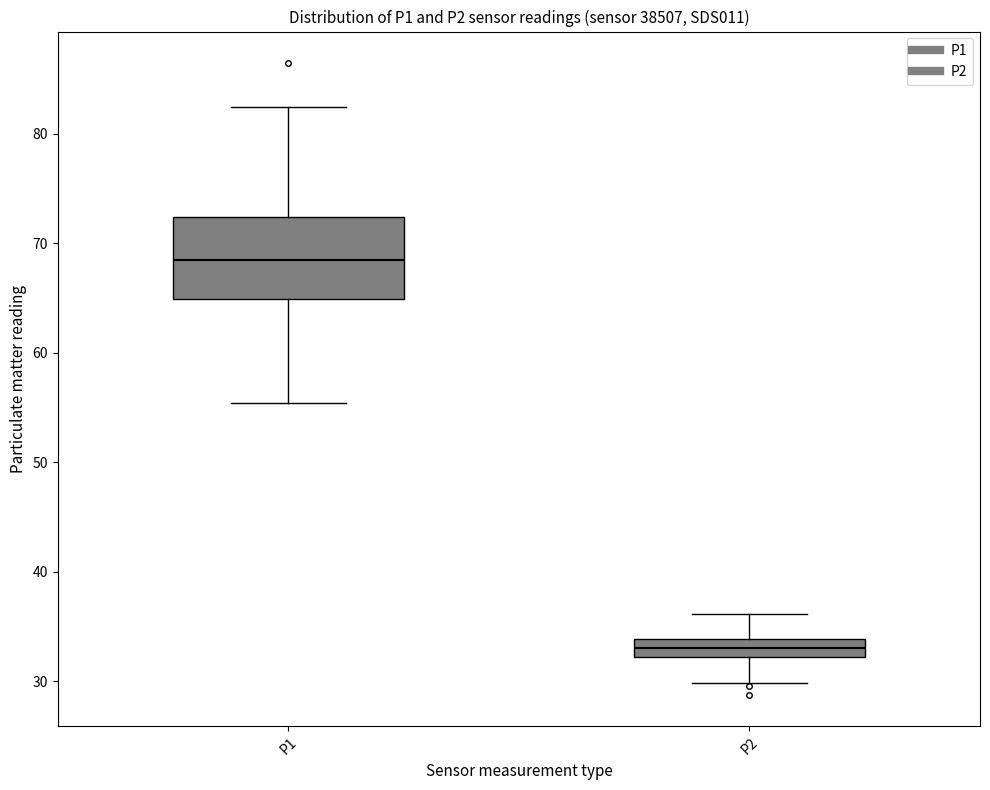

Which box's median line is the highest?

P1